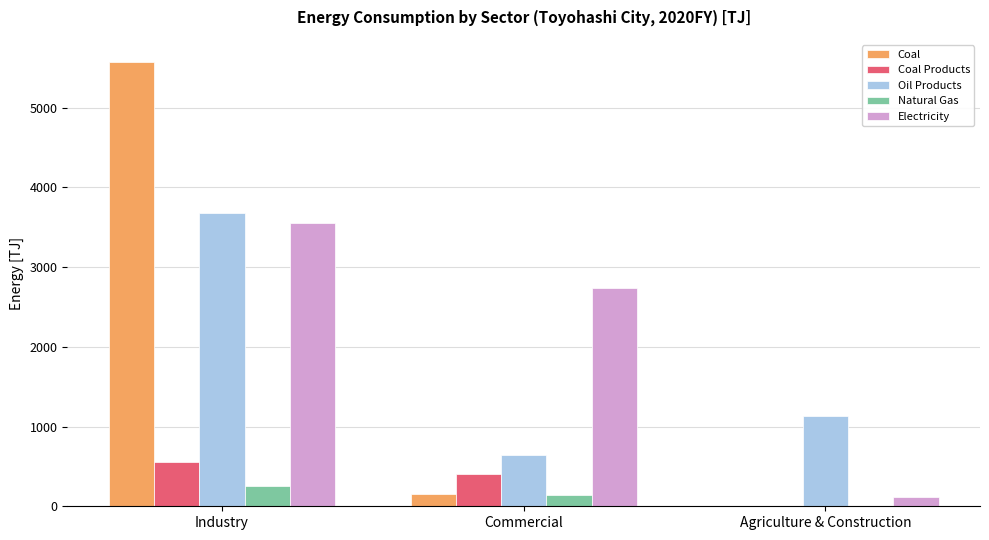

Which series changed the most between Commercial and Agriculture & Construction?

Electricity